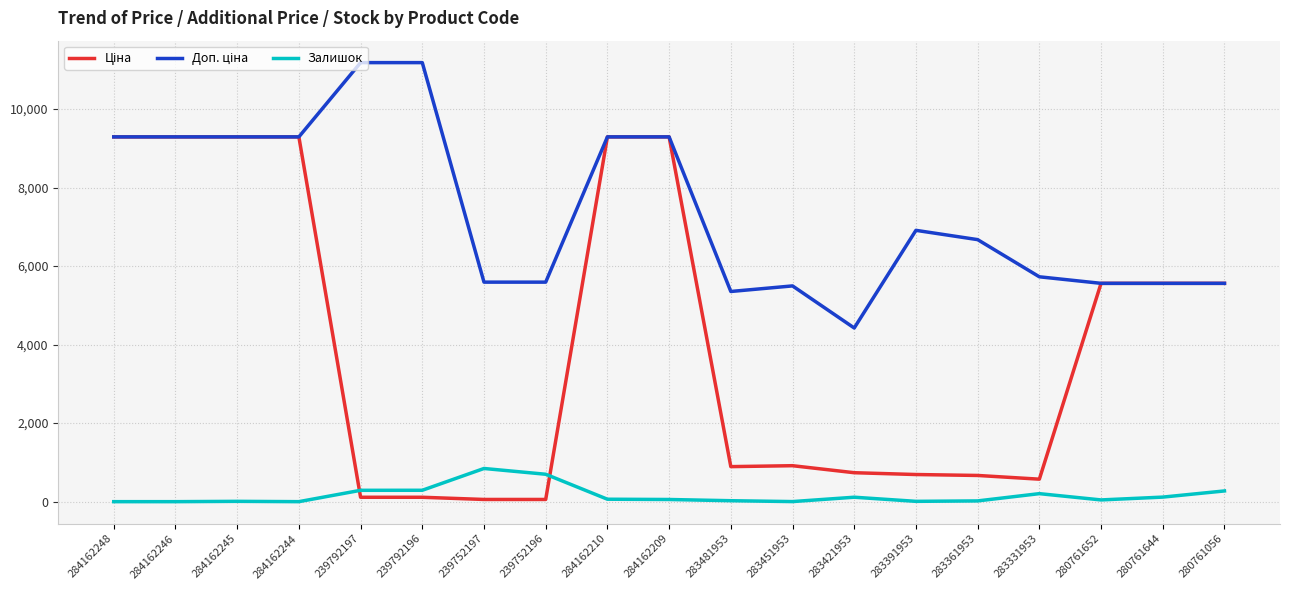

Does the chart have visible grid lines?

Yes